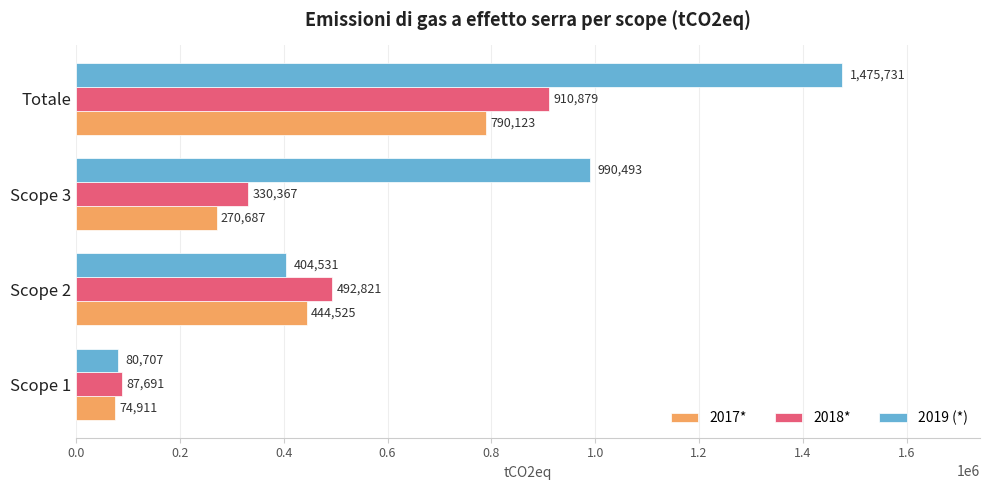

What is the greatest value displayed?

1475731